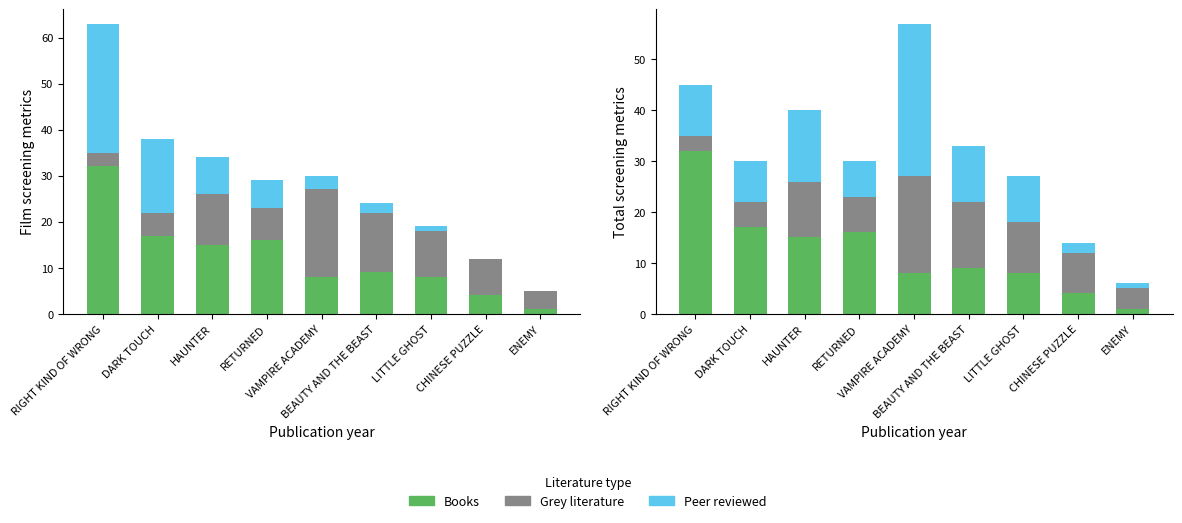

Rank the series at HAUNTER from highest to lowest value.

Books, Peer reviewed, Grey literature